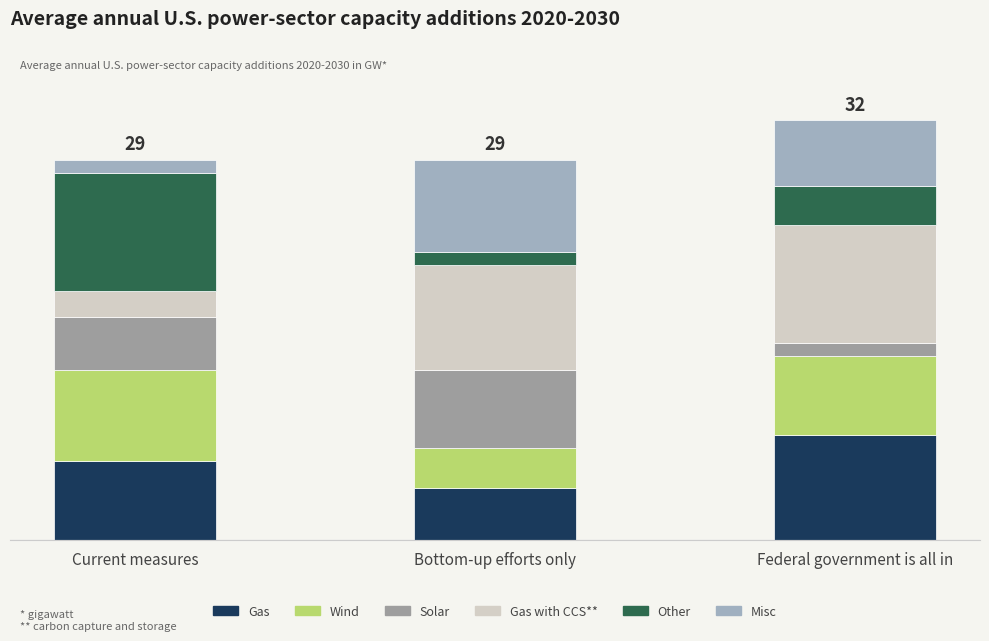

What is the approximate value of Misc at Bottom-up efforts only?

7